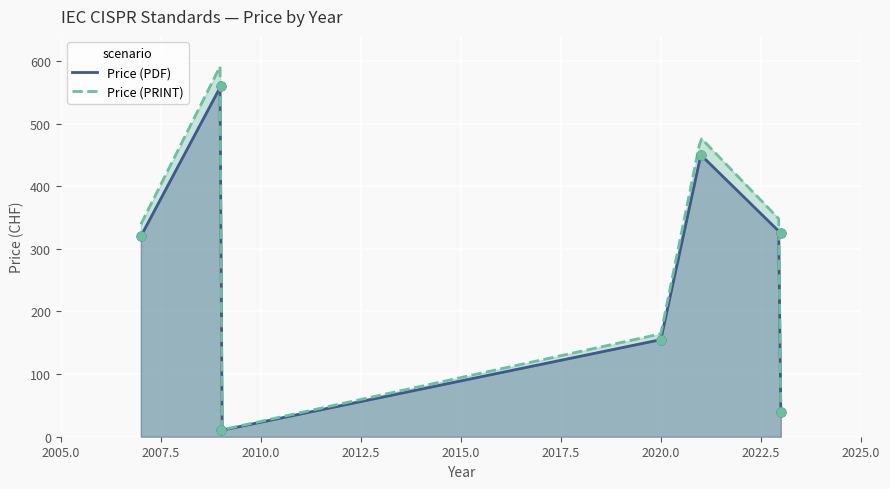

What is the total value across all series at 2023?

650